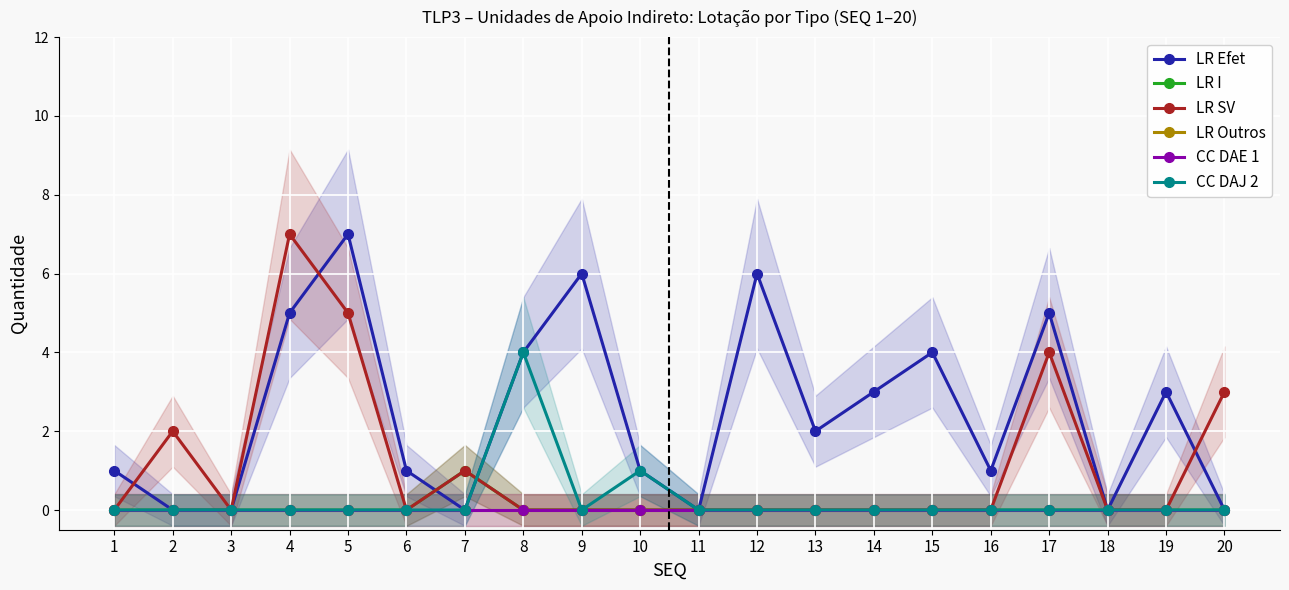

True or false: LR SV and LR Outros cross at least once.

False